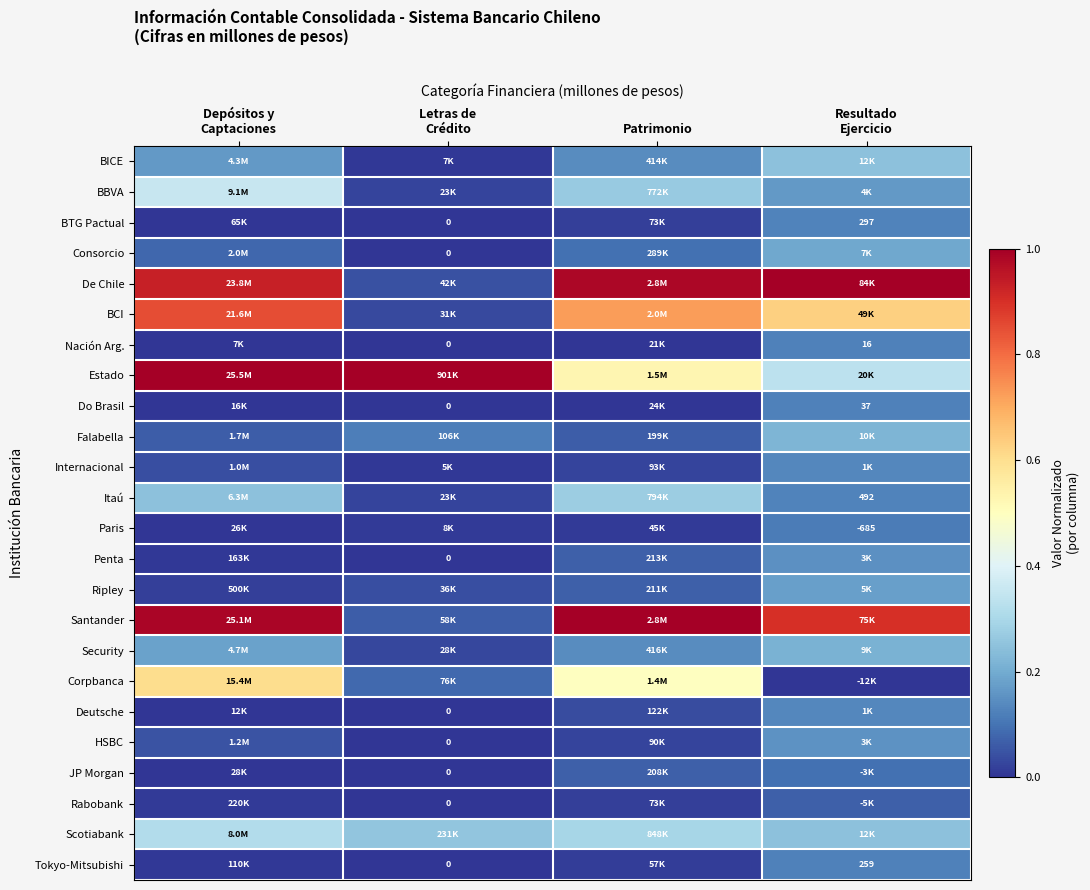

Is the value of Estado at Resultado Ejercicio greater than the value of Deutsche at Depósitos y Captaciones?

Yes